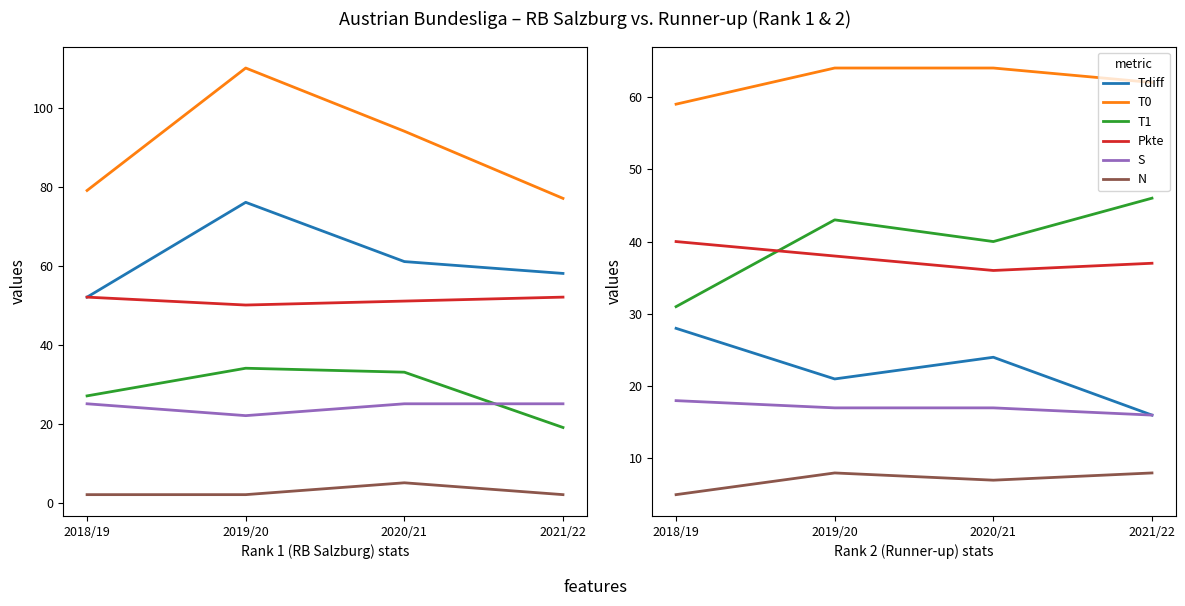

True or false: T1 and T0 intersect in this chart.

False